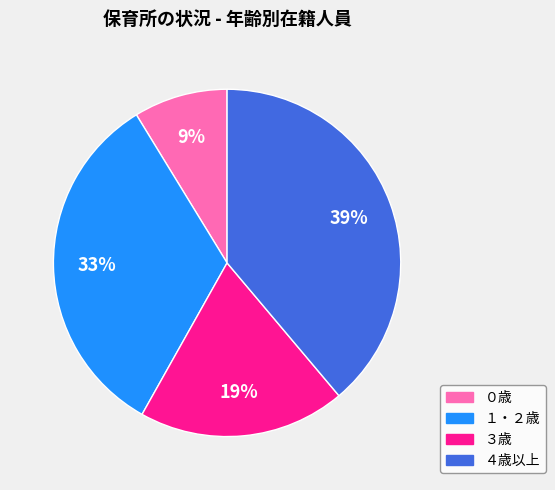

To the nearest percent, what portion does １・２歳 represent?

33%